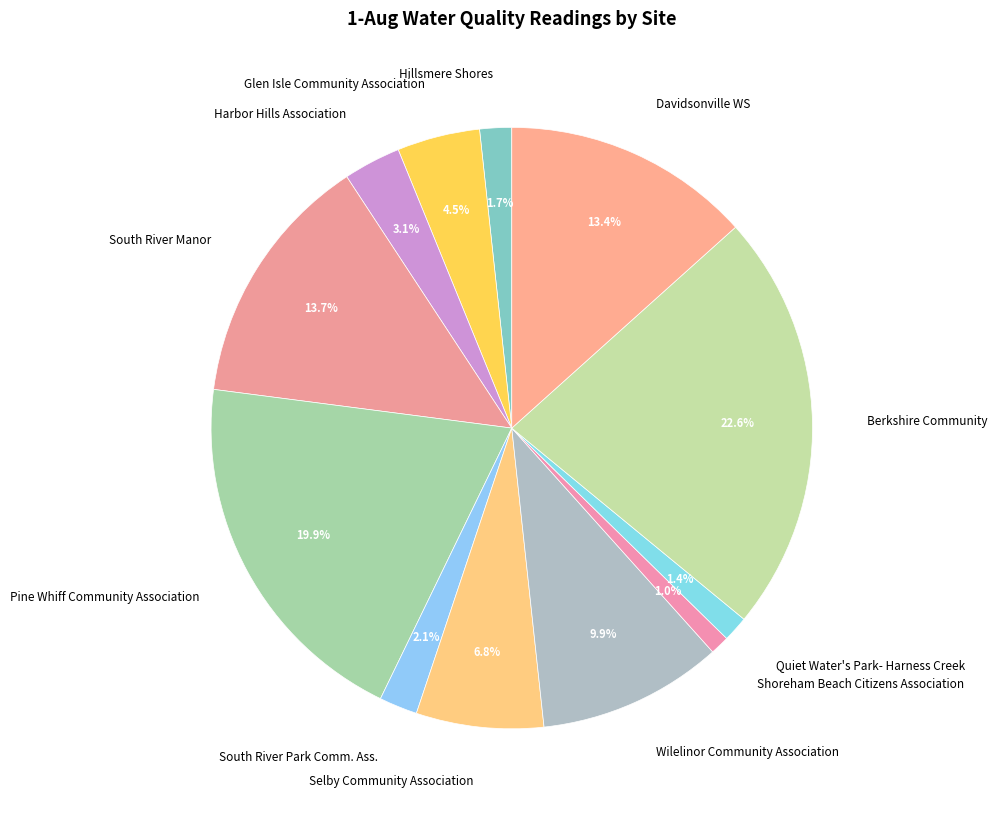

How many segments does this pie chart have?

12